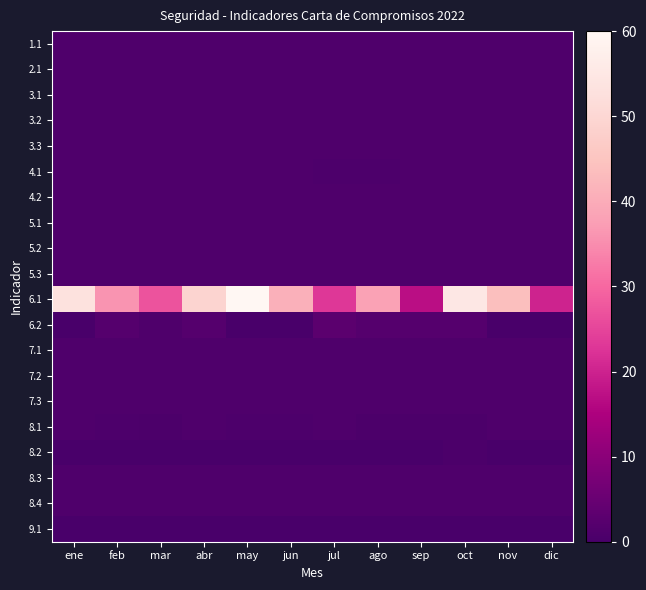

Which series has the largest total across all categories?

6.1